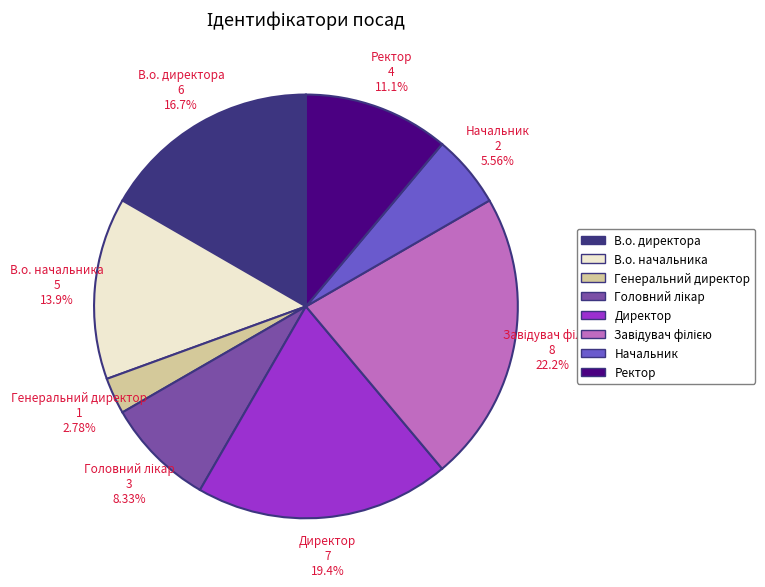

Combined, what portion of the pie is Начальник and Директор?

25.0%